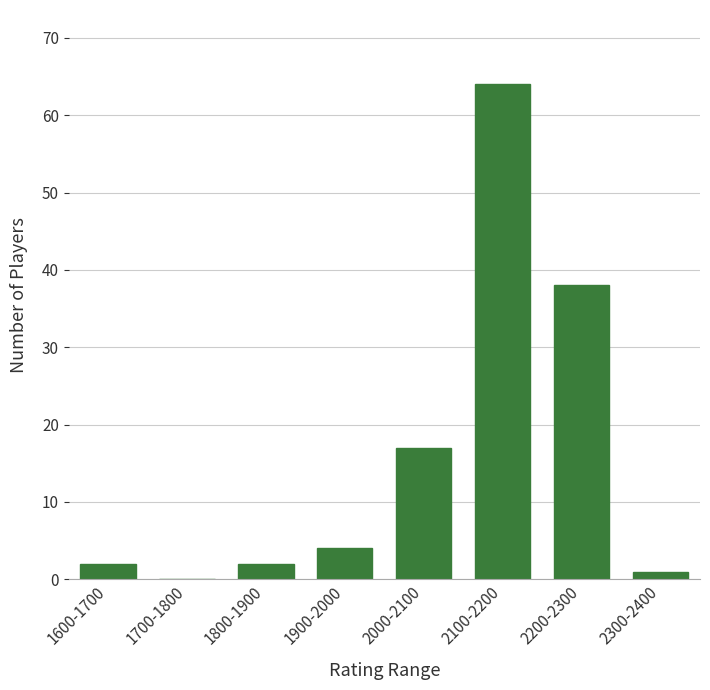

Reading right to left, extract all data points from this chart.

2300-2400=1	2200-2300=38	2100-2200=64	2000-2100=17	1900-2000=4	1800-1900=2	1700-1800=0	1600-1700=2